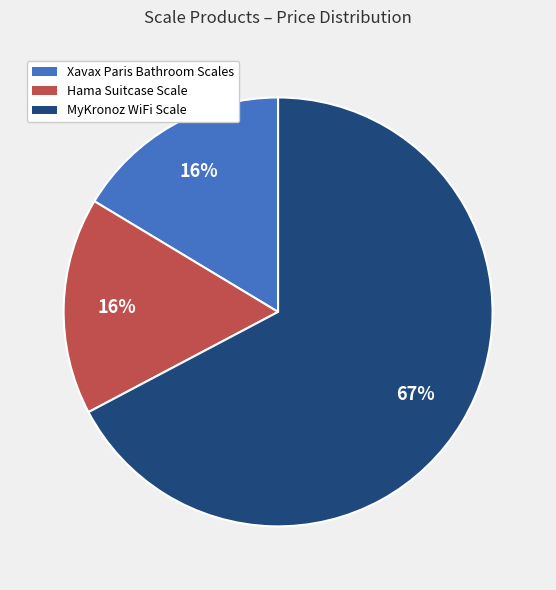

Do Xavax Paris Bathroom Scales and MyKronoz WiFi Scale together represent more than half of the pie?

Yes